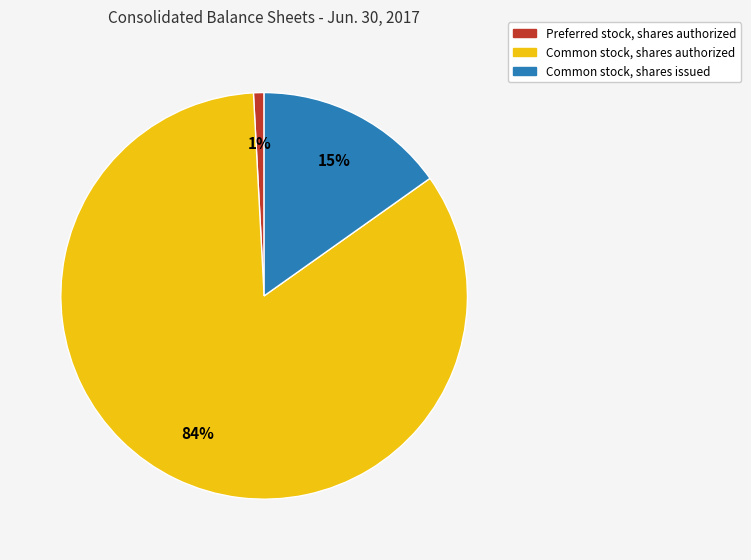

Is there any slice that represents more than half of the pie?

Yes